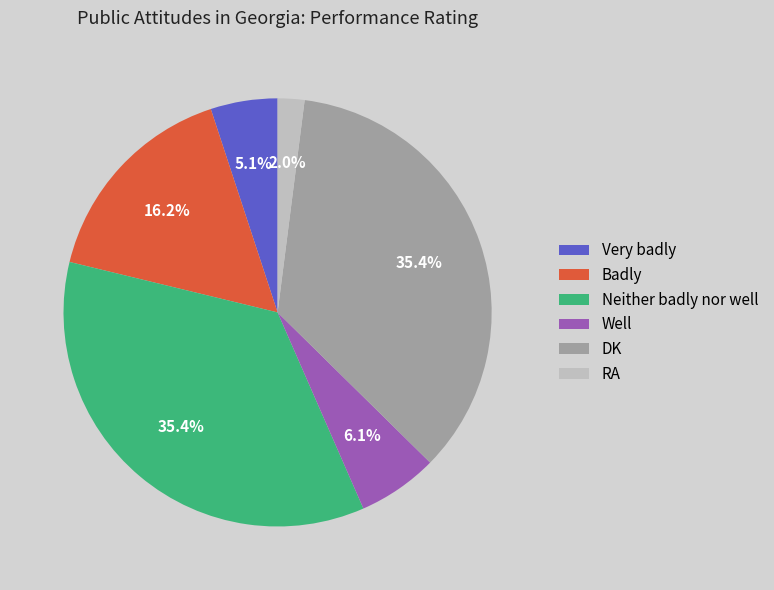

Does Very badly account for over 50% of the chart?

No